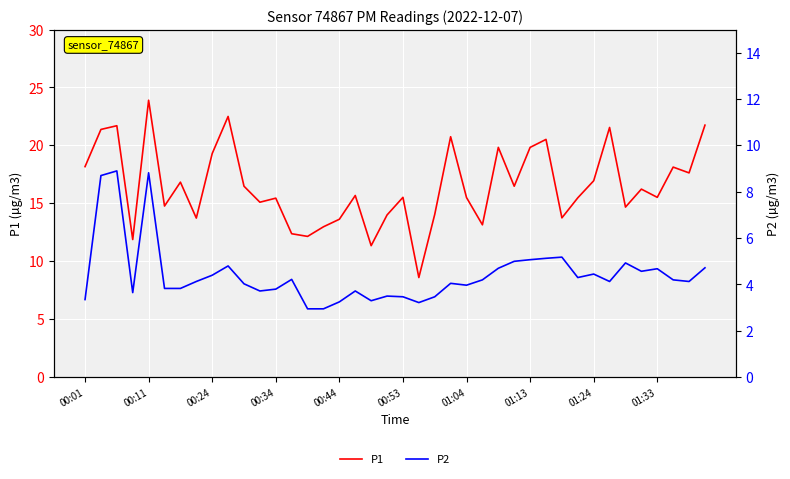

The P2 series shows 3.0 at 26. True or false?

False